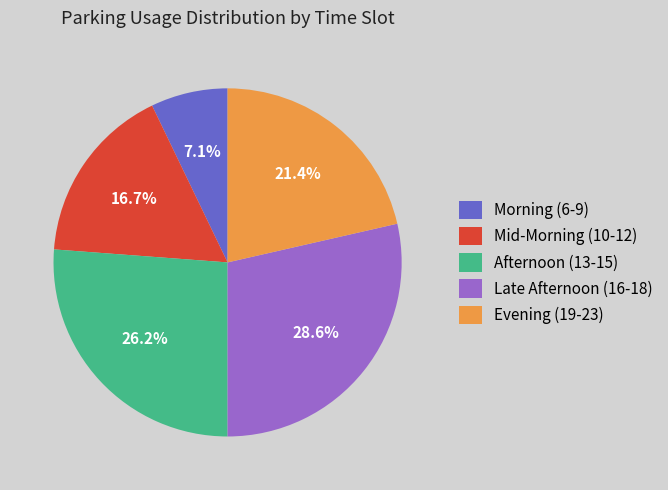

Rank the categories by value from lowest to highest.

Morning (6-9), Mid-Morning (10-12), Evening (19-23), Afternoon (13-15), Late Afternoon (16-18)